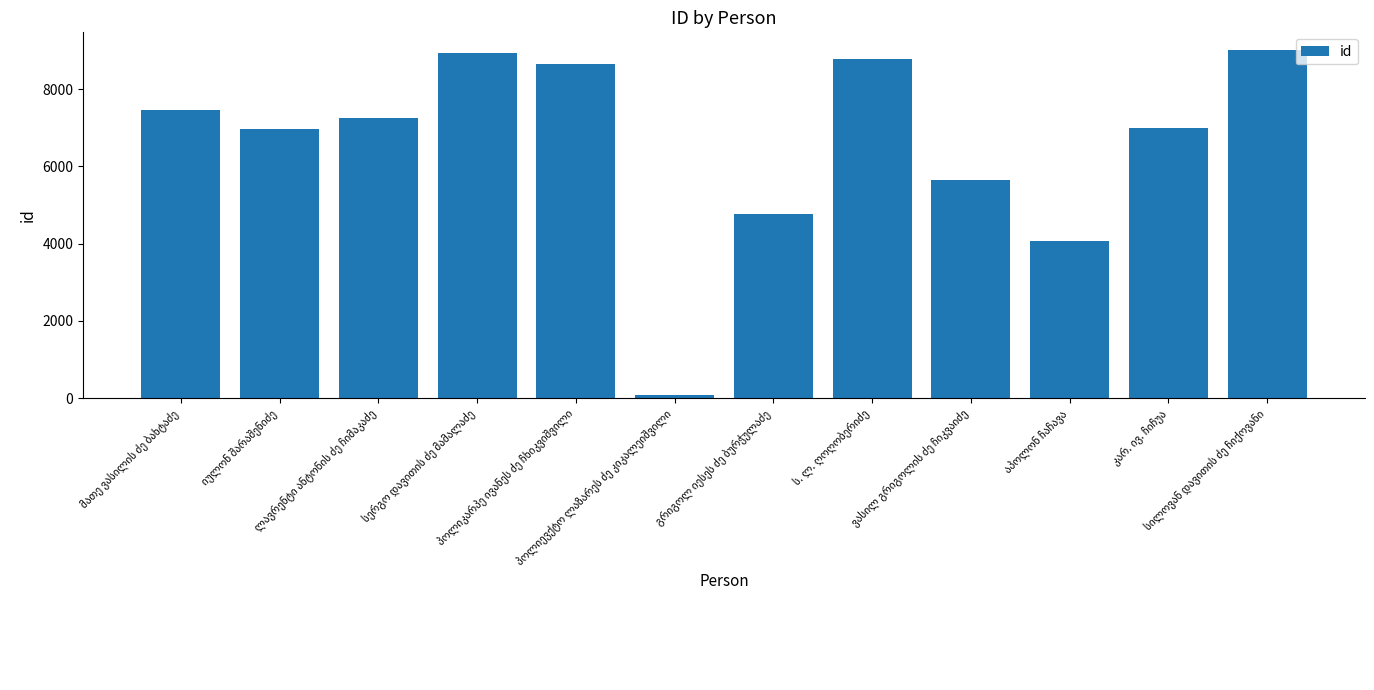

What is the average value?

6551